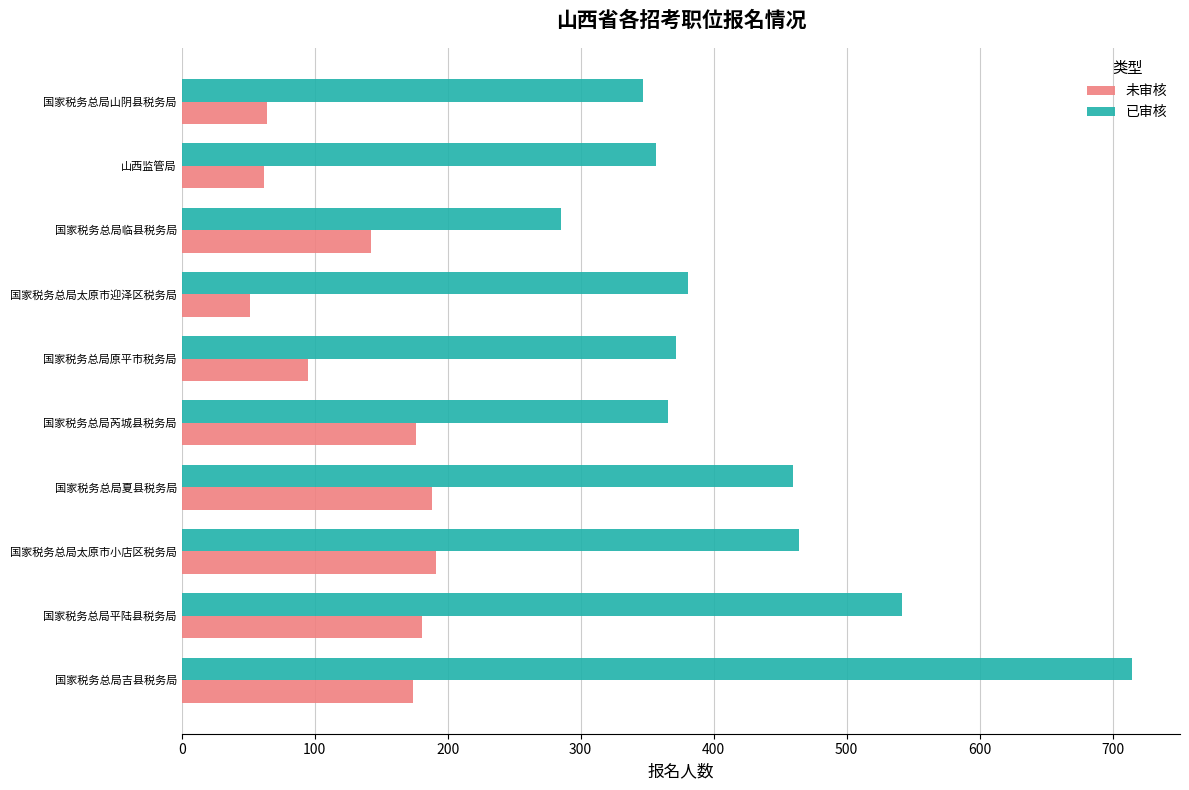

At which category is the sum across all series the highest?

国家税务总局吉县税务局